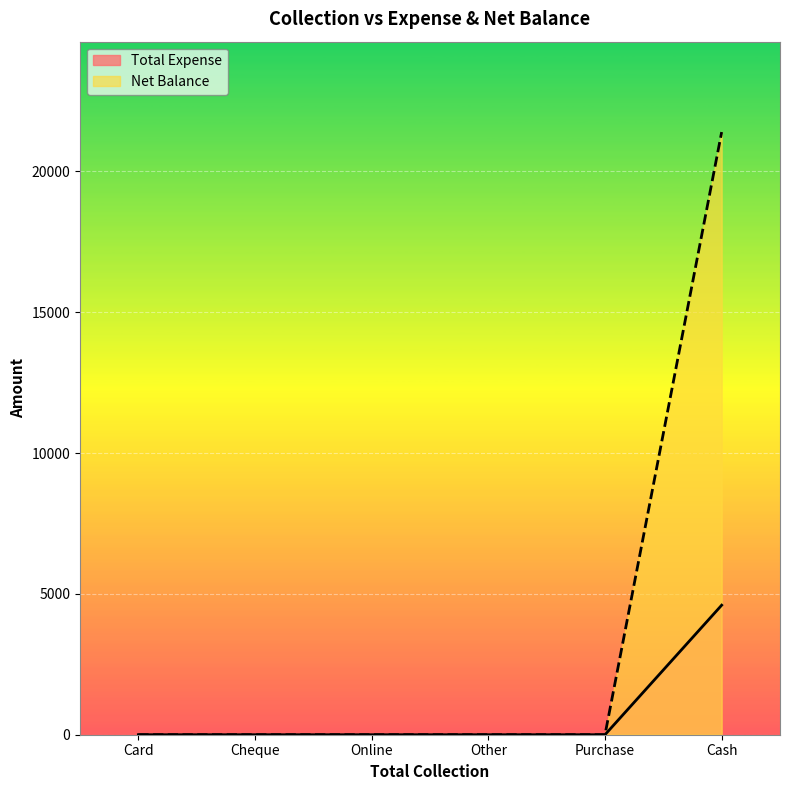

Reading left to right, extract all data points from this chart.

Total Expense: Card=0	Cheque=0	Online=0	Other=0	Purchase=0	Cash=4600
Net Balance: Card=0	Cheque=0	Online=0	Other=0	Purchase=0	Cash=21400